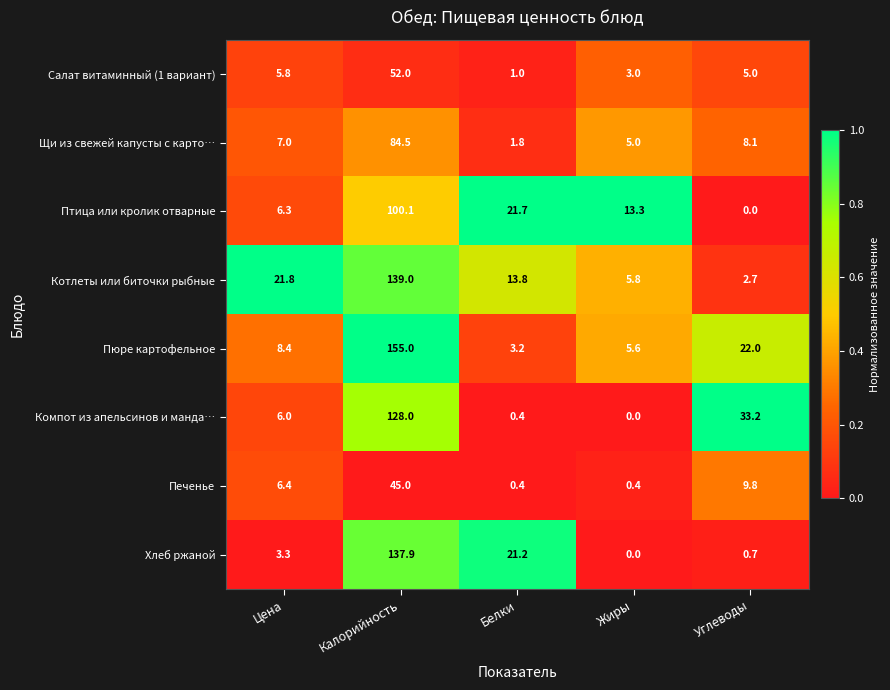

At which label is Хлеб ржаной closest to 68?

Белки